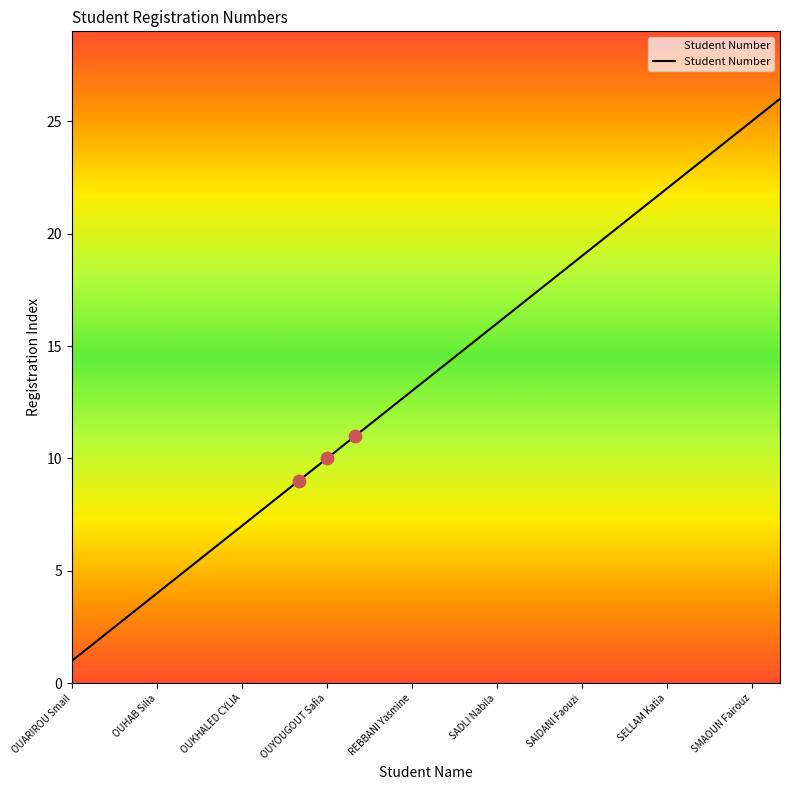

What is the maximum value shown in the chart?

26